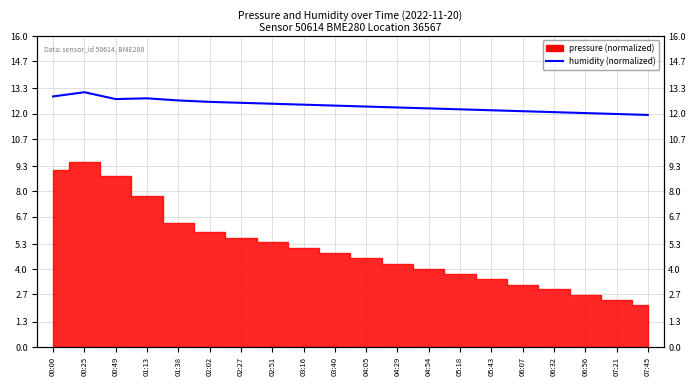

What is the sum of all values?

248.3